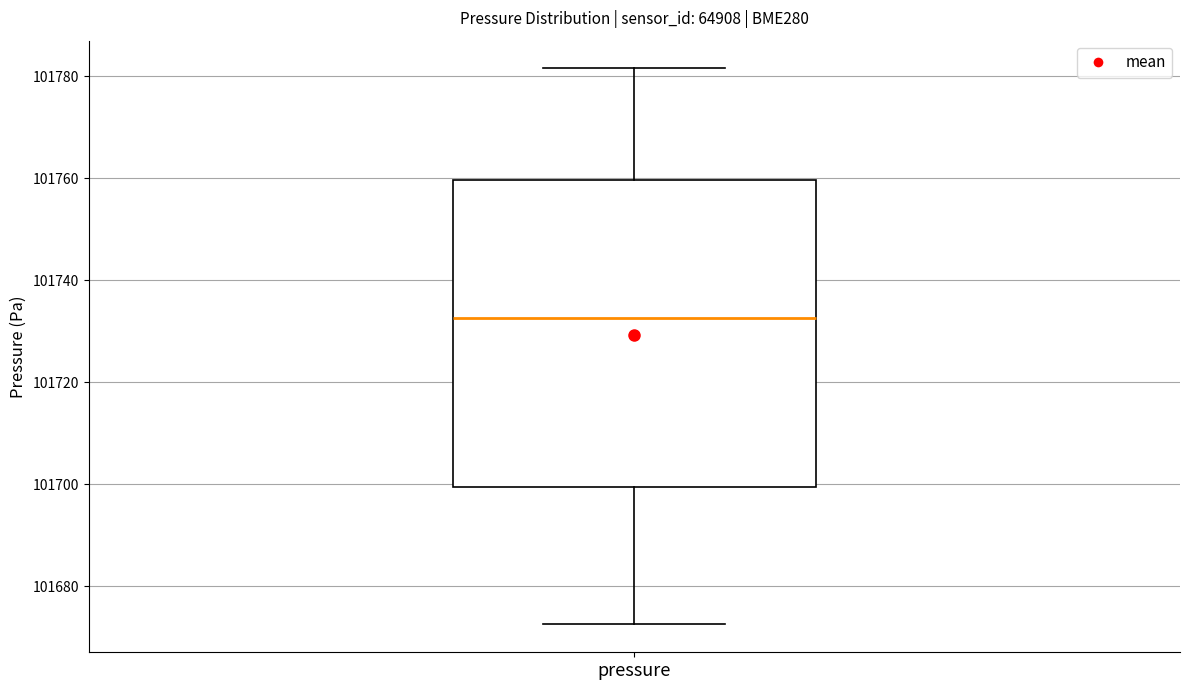

Where does the upper whisker of the box for pressure end on the y-axis? The values are not printed on the chart, so give them approximately, as read against the axis.

101782